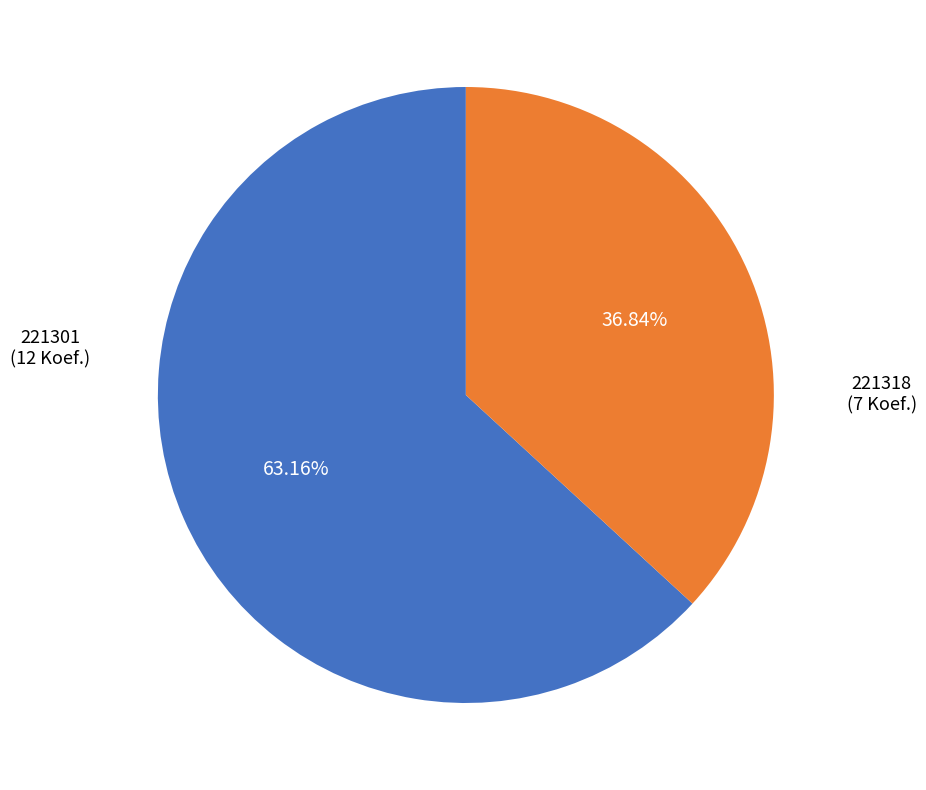

What is the largest slice in the pie chart?

221301